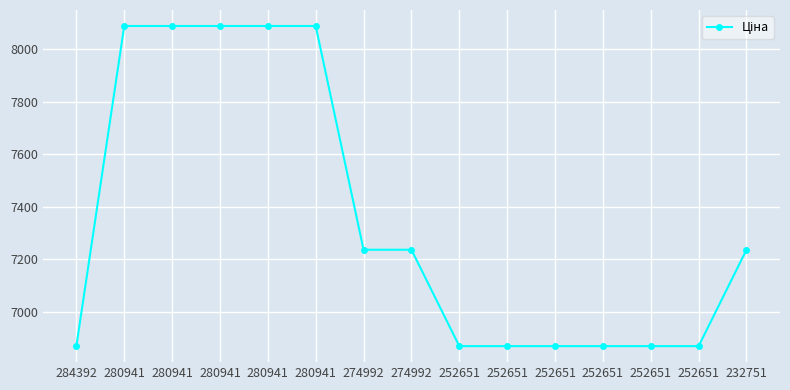

Which category has the highest value across all series?

280941